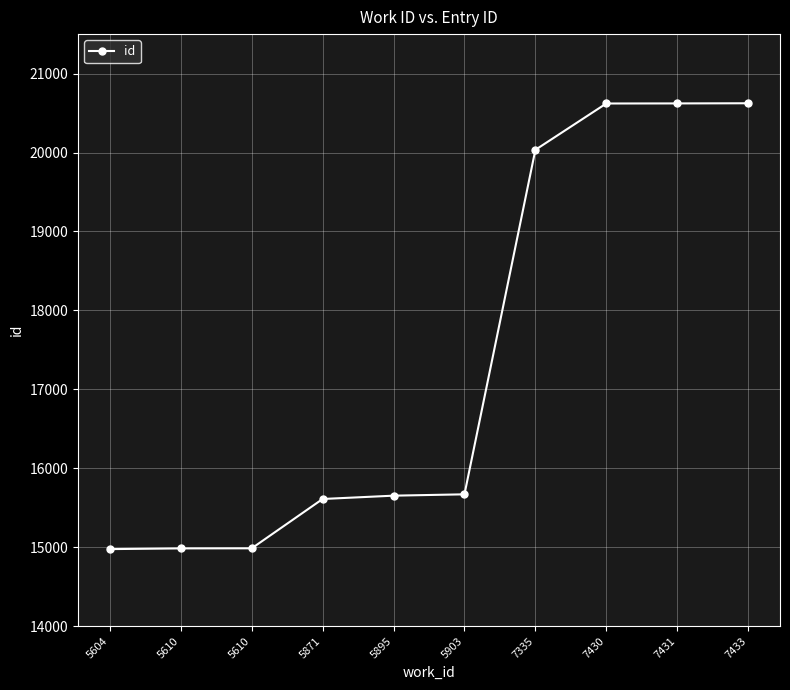

At which category does the chart reach its peak across all series?

7433